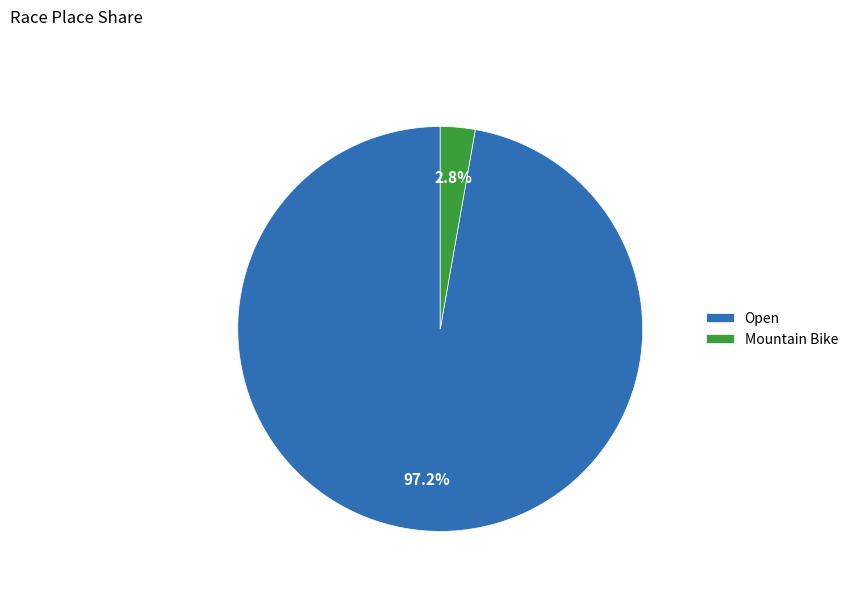

Which has a higher value, Mountain Bike or Open?

Open